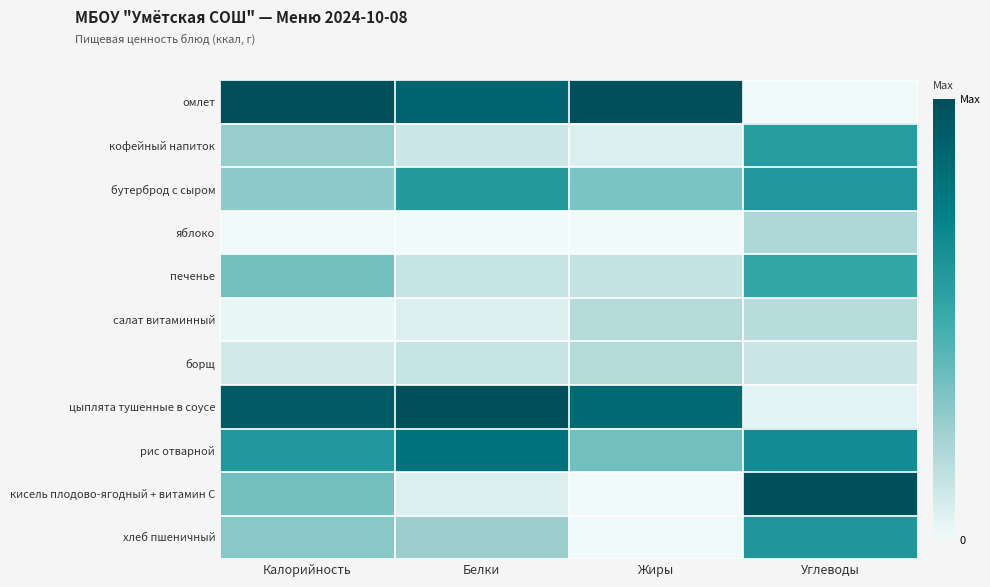

Which label corresponds to the smallest value in the chart?

Углеводы